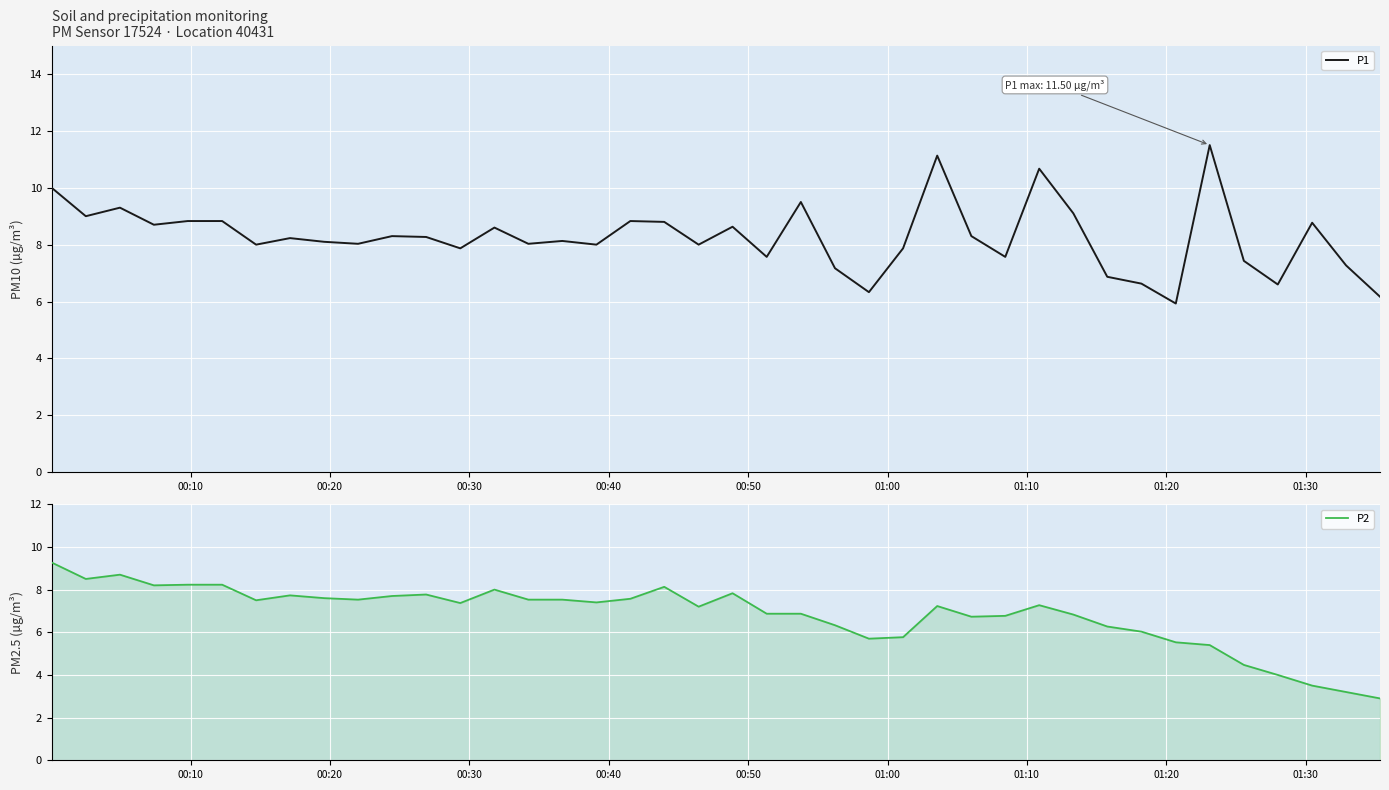

True or false: P1 and P2 cross at least once.

False